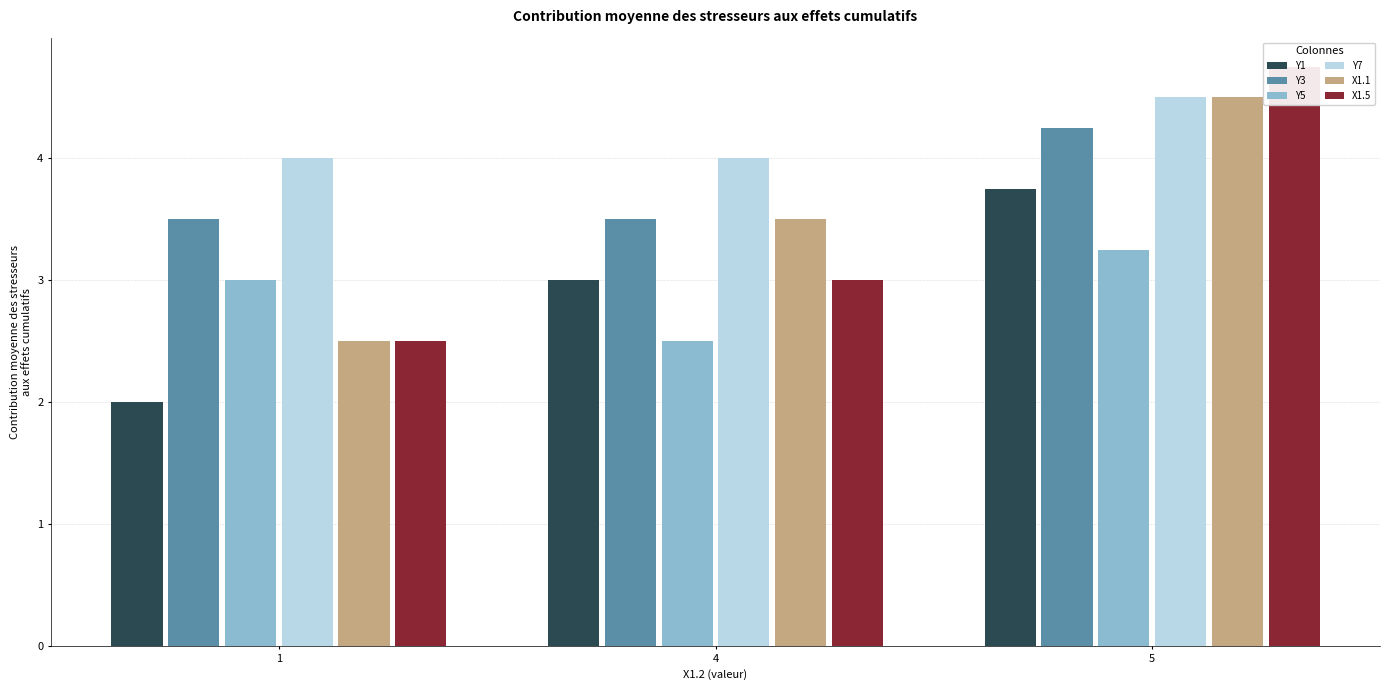

Which series has the largest total across all categories?

Y7